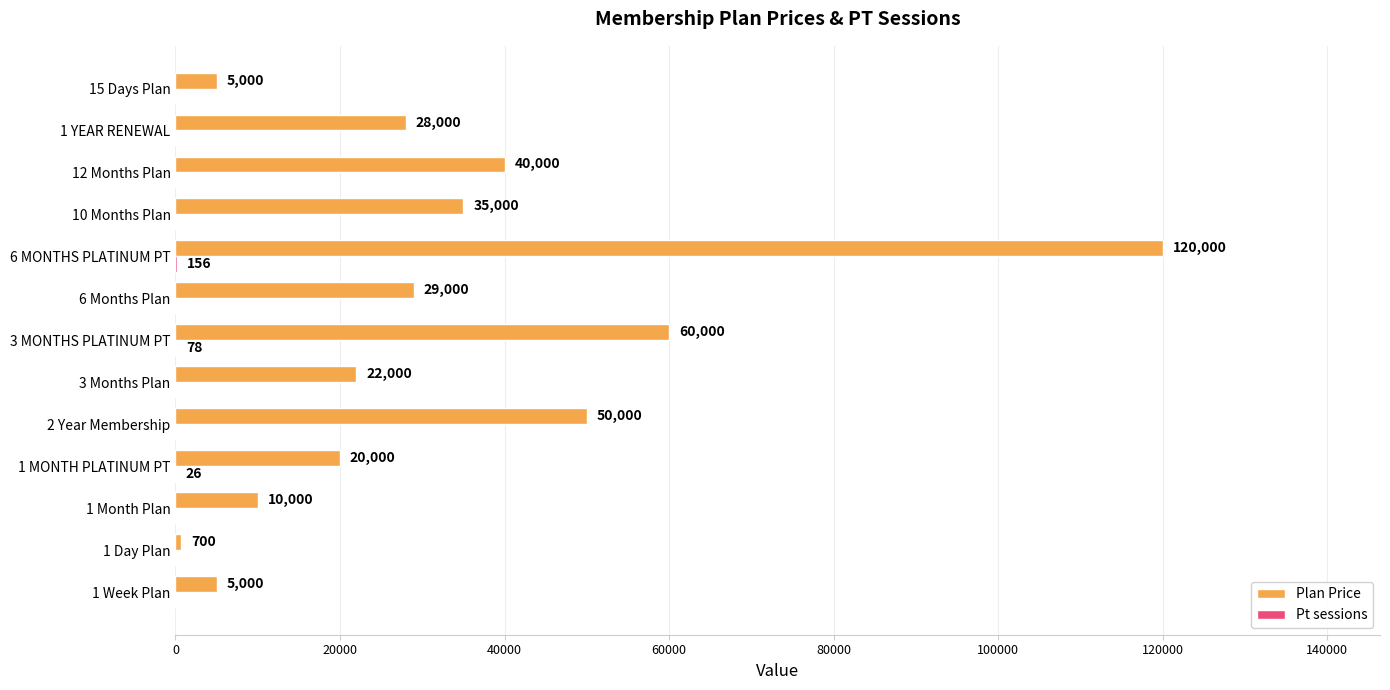

Which series has the widest spread of values?

Plan Price